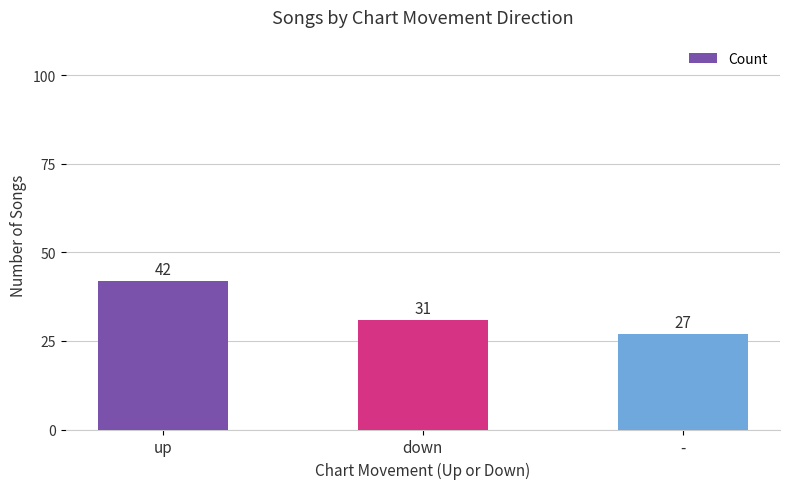

Between up and down, which is larger?

up